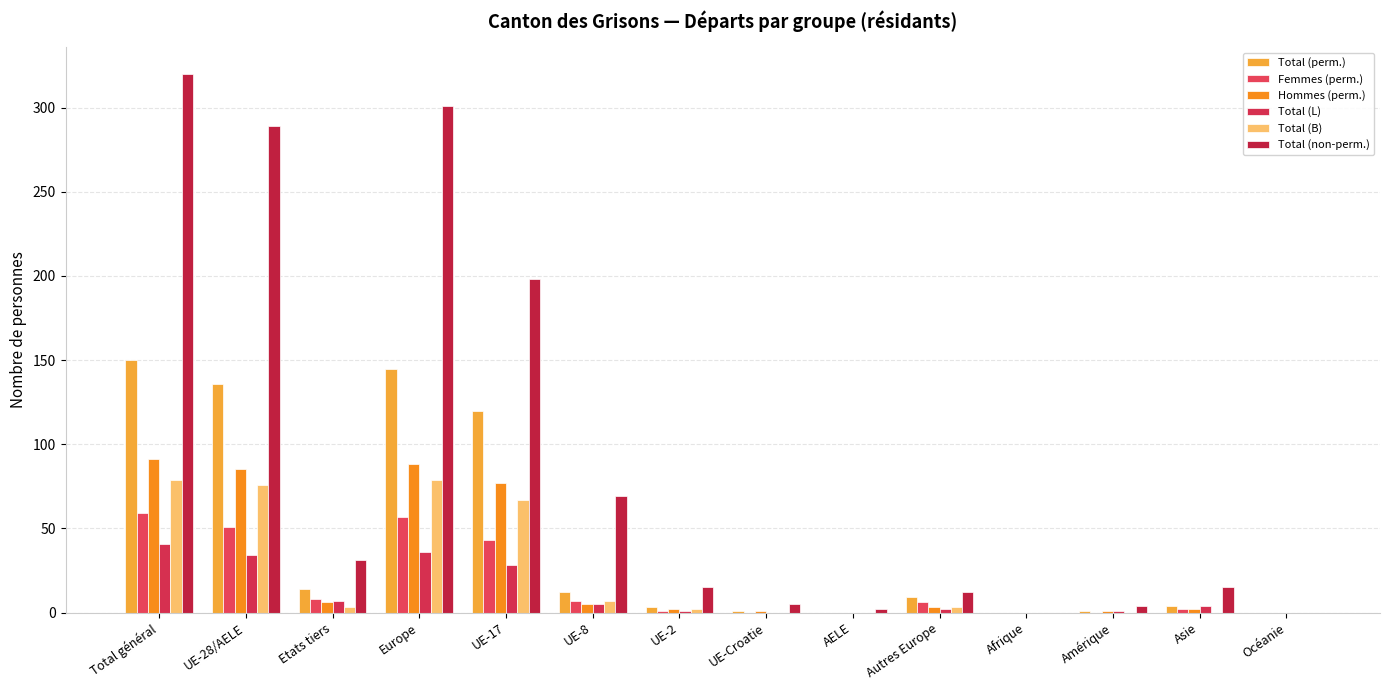

List the series in order of their peak value, lowest first.

Total (L), Femmes (perm.), Total (B), Hommes (perm.), Total (perm.), Total (non-perm.)